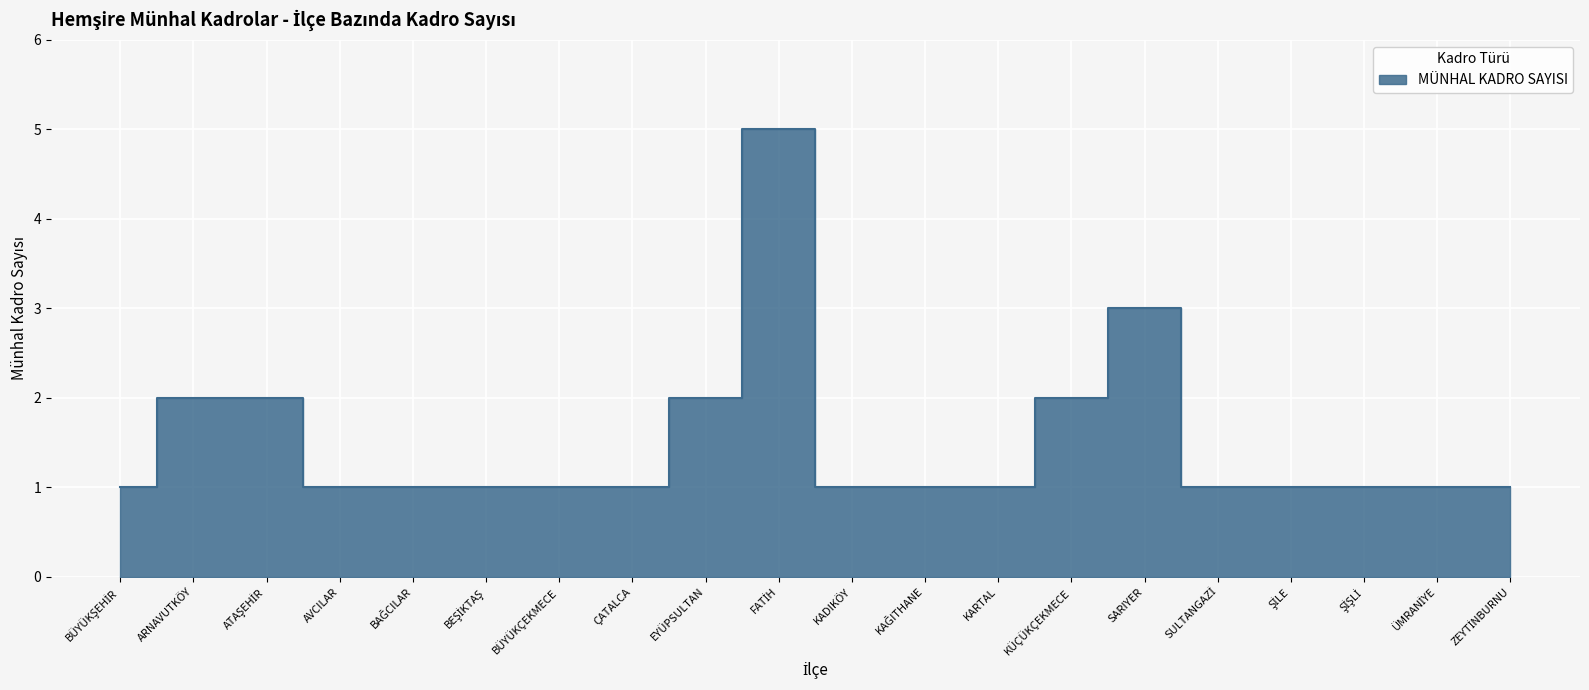

How many lines are shown in the chart?

1